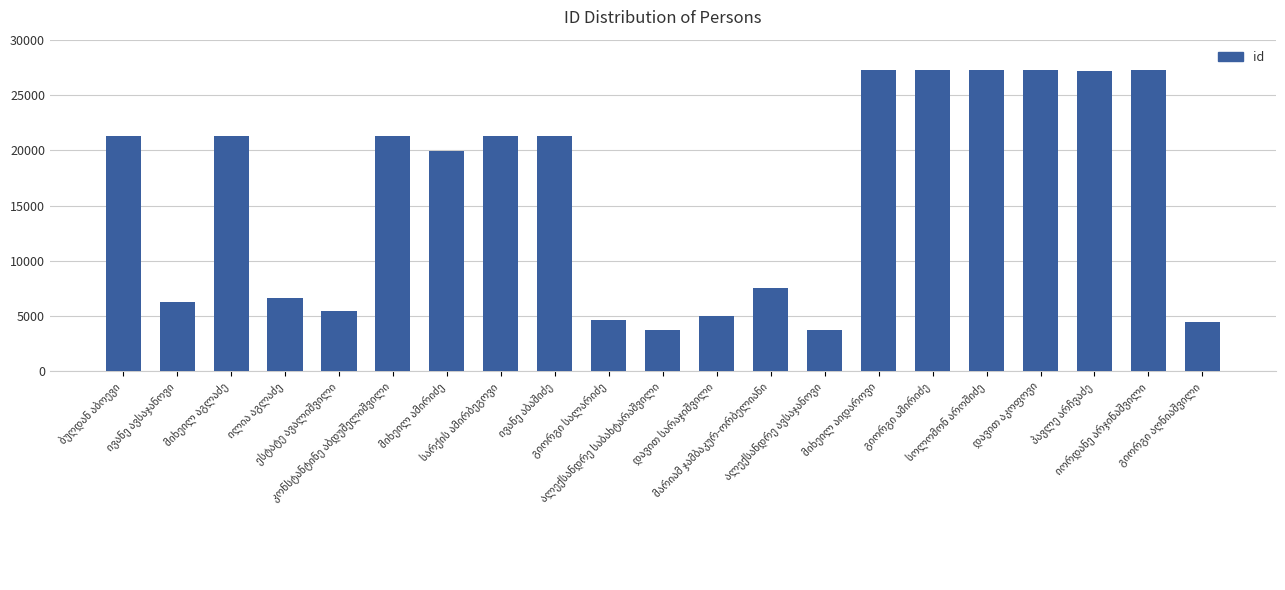

What is the sum of all values?

337311